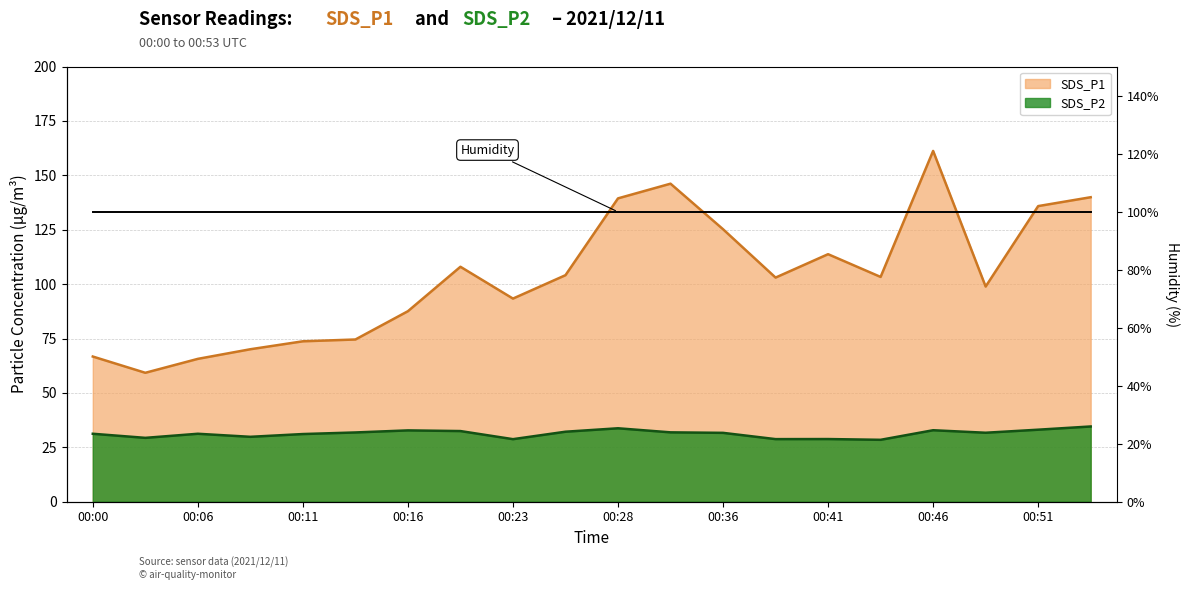

The value of SDS_P2 at 00:11 is 31.1. True or false?

True